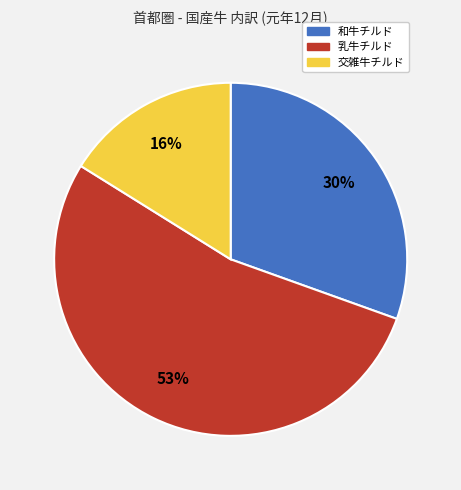

Which slice is the smallest?

交雑牛チルド